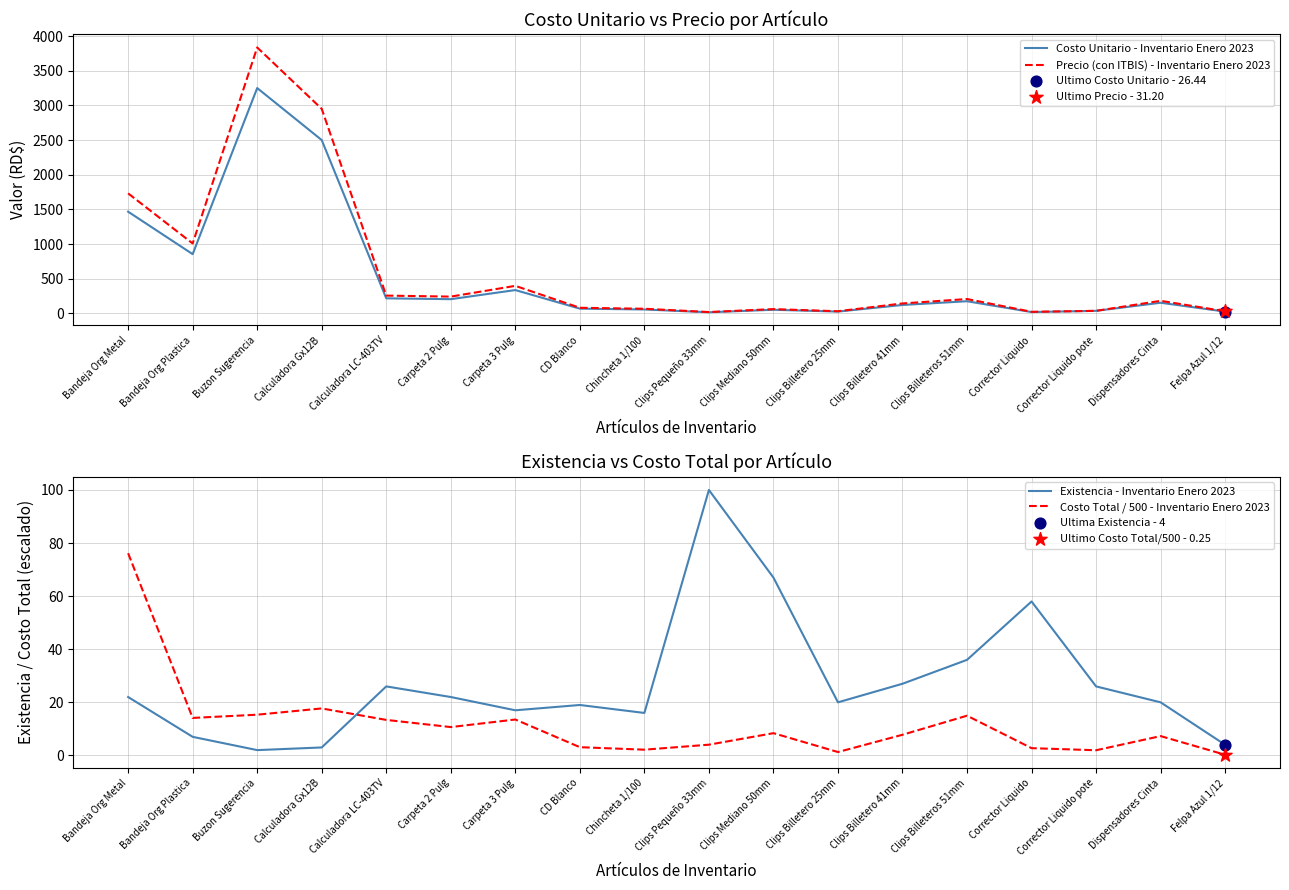

Is the value of Costo Total / 500 - Inventario Enero 2023 at Clips Pequeño 33mm greater than the value of Precio (con ITBIS) - Inventario Enero 2023 at CD Blanco?

No